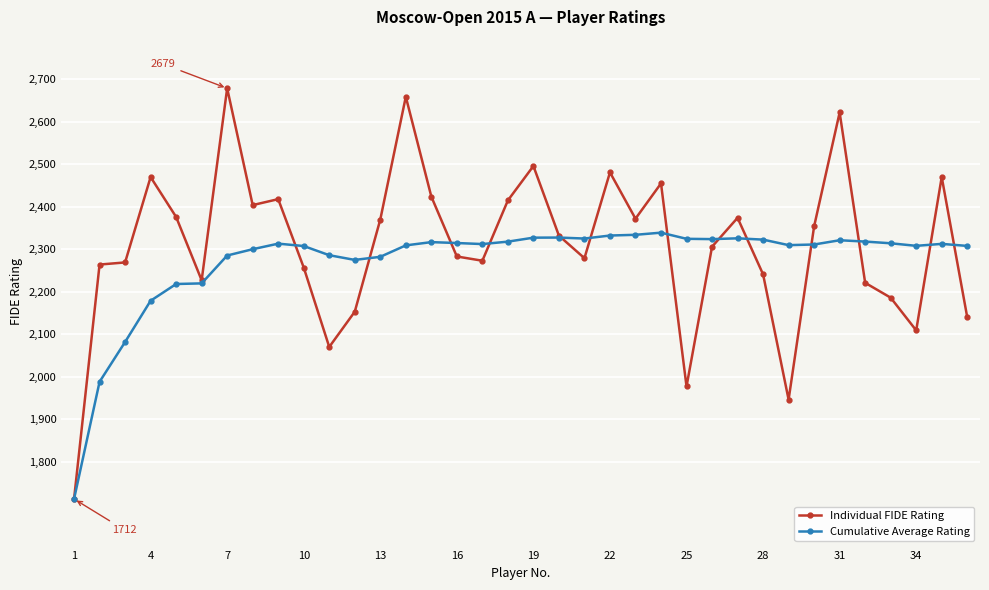

What is the difference between the second highest and minimum values in the Individual FIDE Rating series?

947.0